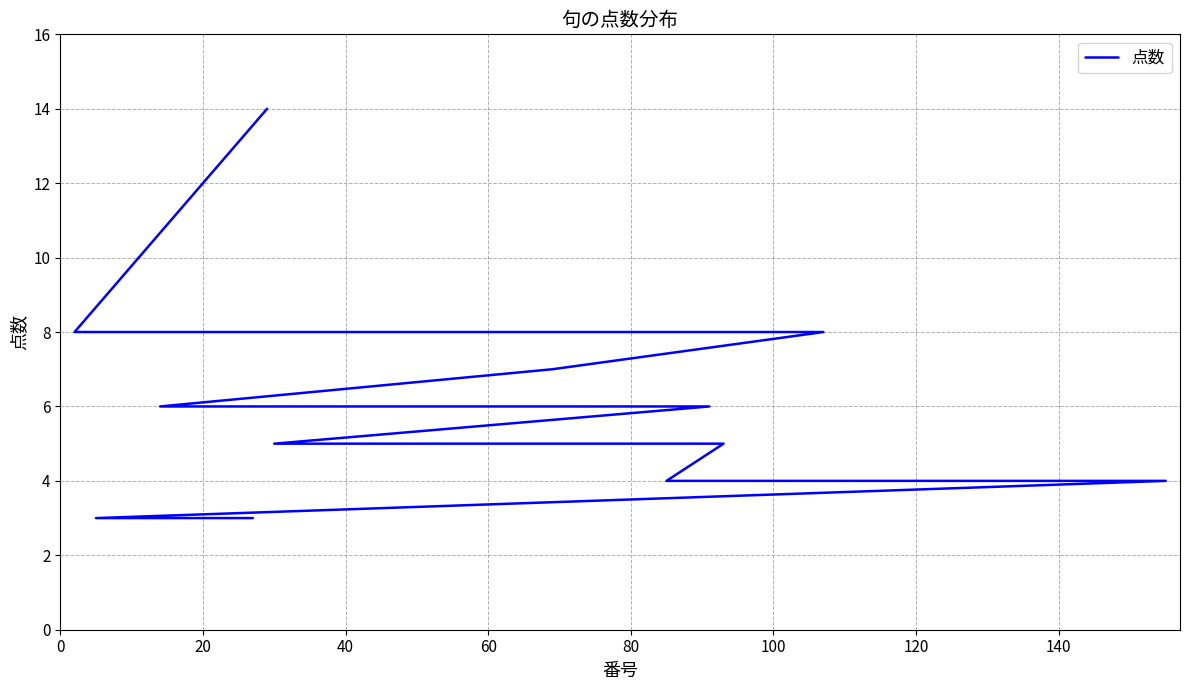

How many distinct data groups are displayed?

1